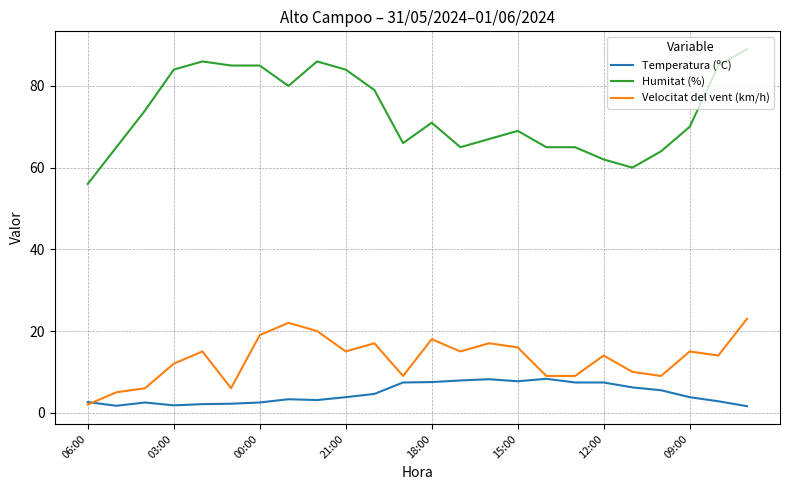

Which series has the largest total across all categories?

Humitat (%)